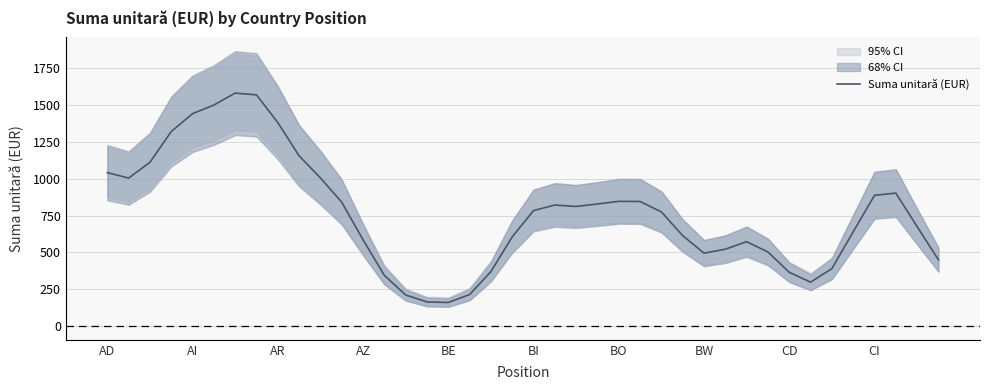

What is the minimum value for Suma unitară (EUR)?

160